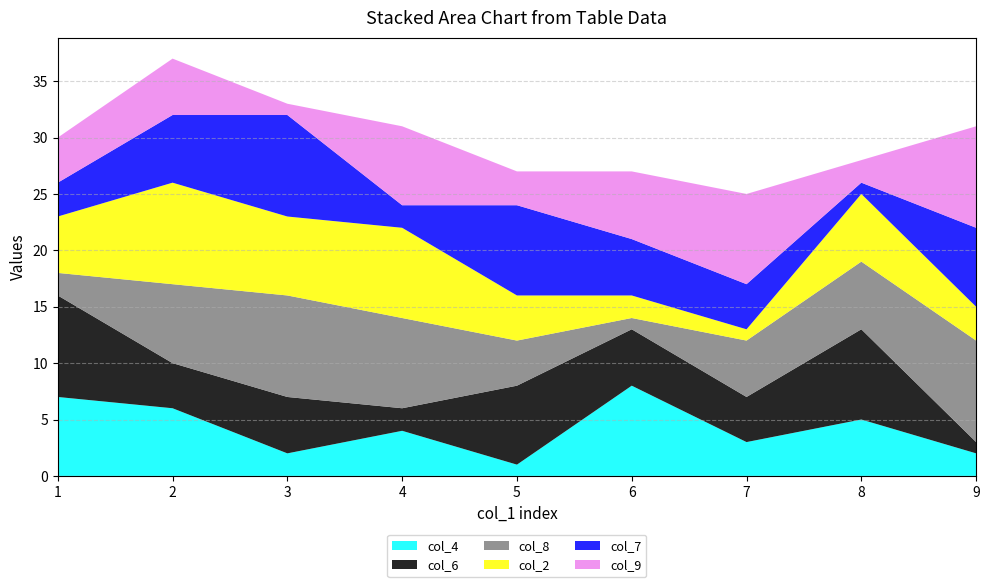

Reading left to right, transcribe all the data shown in this chart.

col_4: 7	6	2	4	1	8	3	5	2
col_6: 9	4	5	2	7	5	4	8	1
col_8: 2	7	9	8	4	1	5	6	9
col_2: 5	9	7	8	4	2	1	6	3
col_7: 3	6	9	2	8	5	4	1	7
col_9: 4	5	1	7	3	6	8	2	9